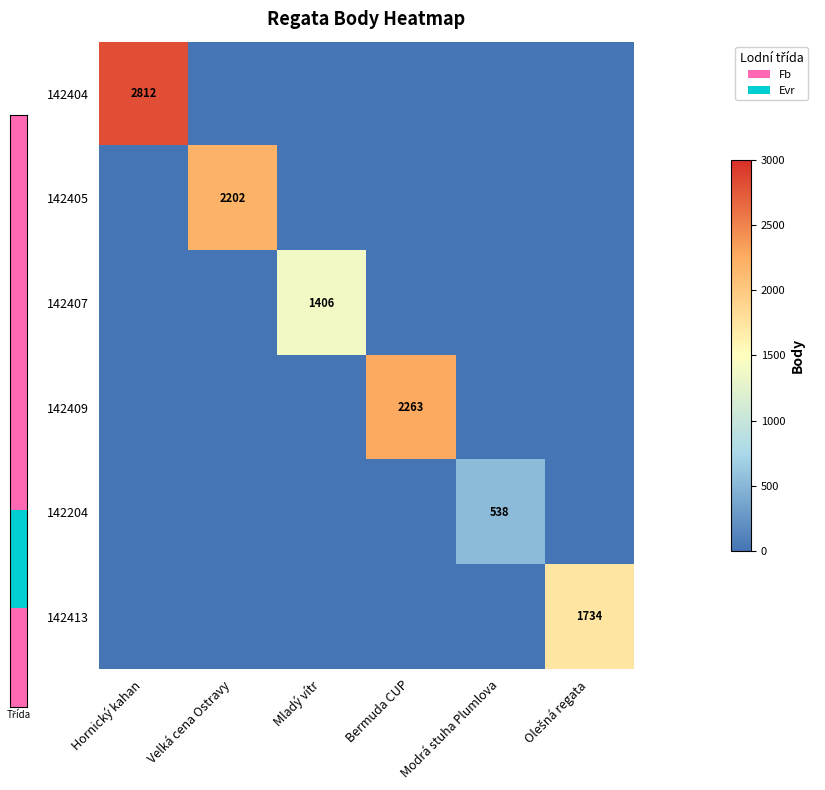

The value of 142204 at Modrá stuha Plumlova is 538. True or false?

True